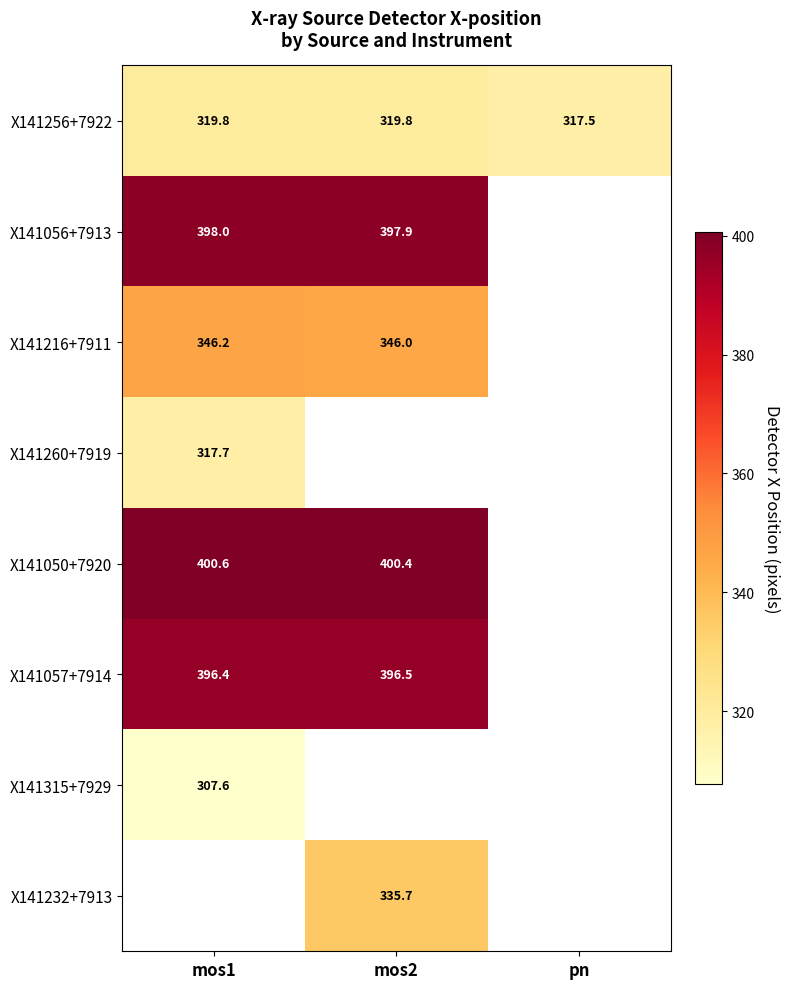

How many values in the X141256+7922 series are below 319?

1